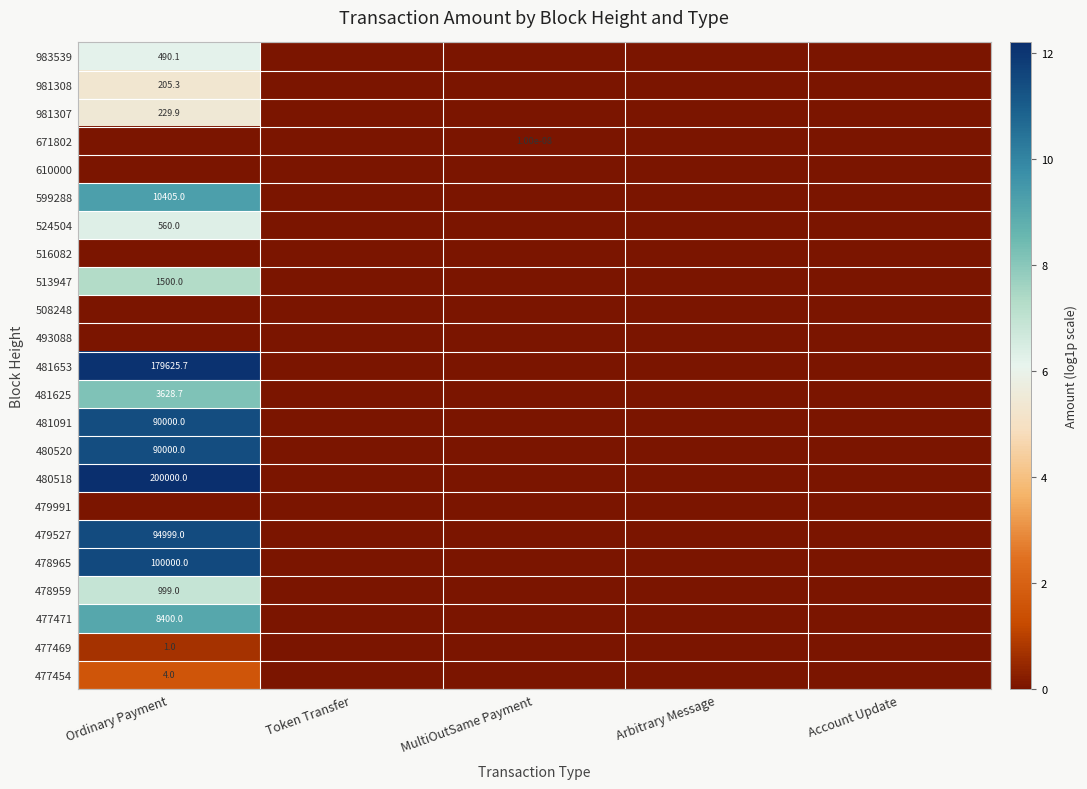

At which category does the chart reach its minimum across all series?

Token Transfer